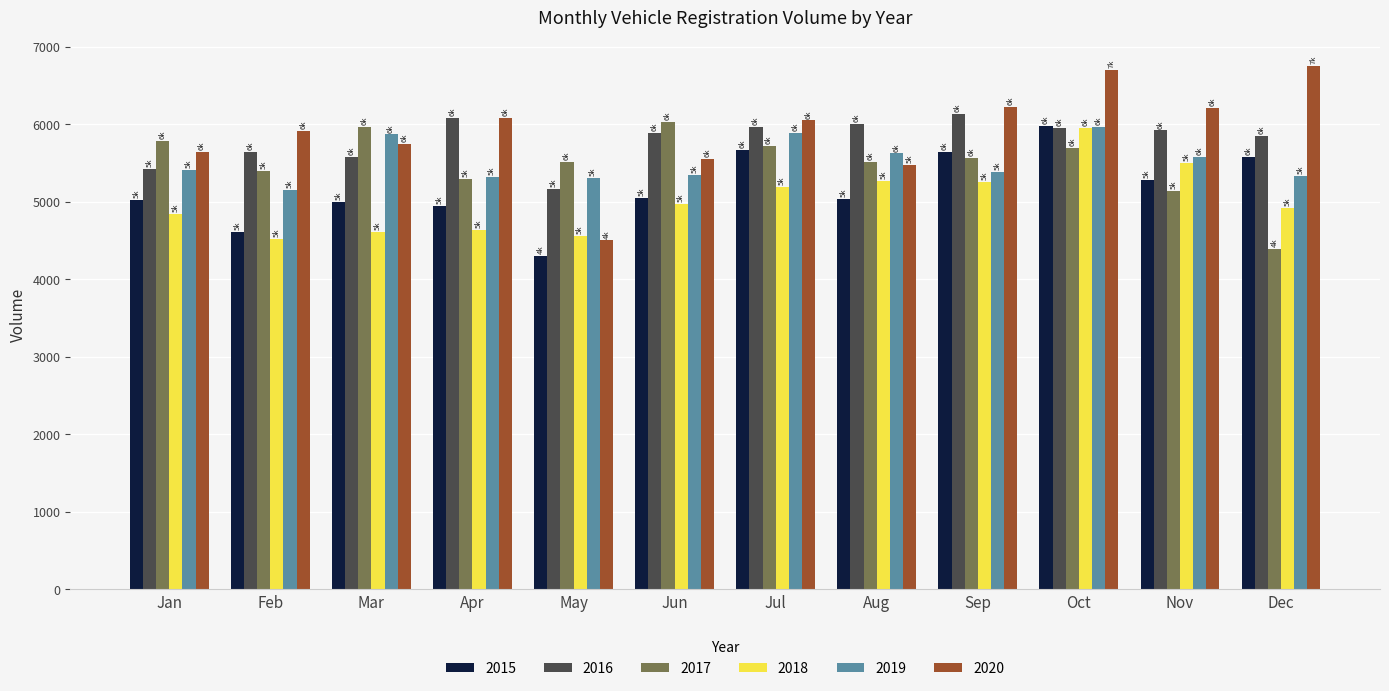

What is the difference between the highest and lowest values at Aug?

967